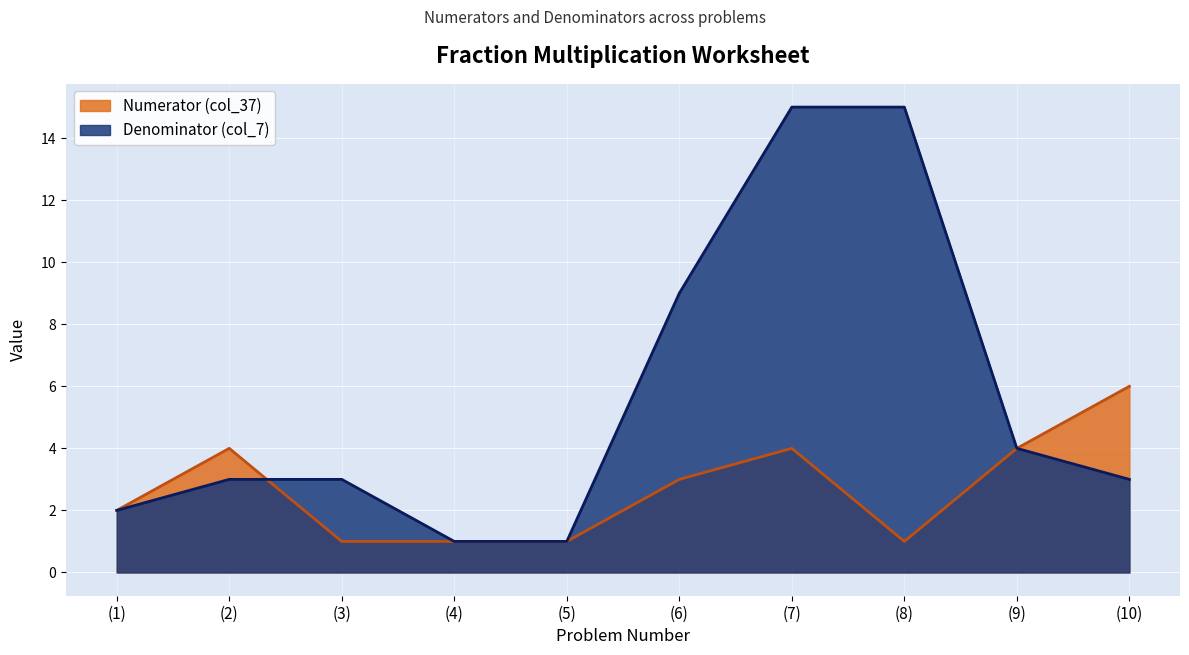

Which category has the lowest value in the Denominator (col_7) series?

(4)